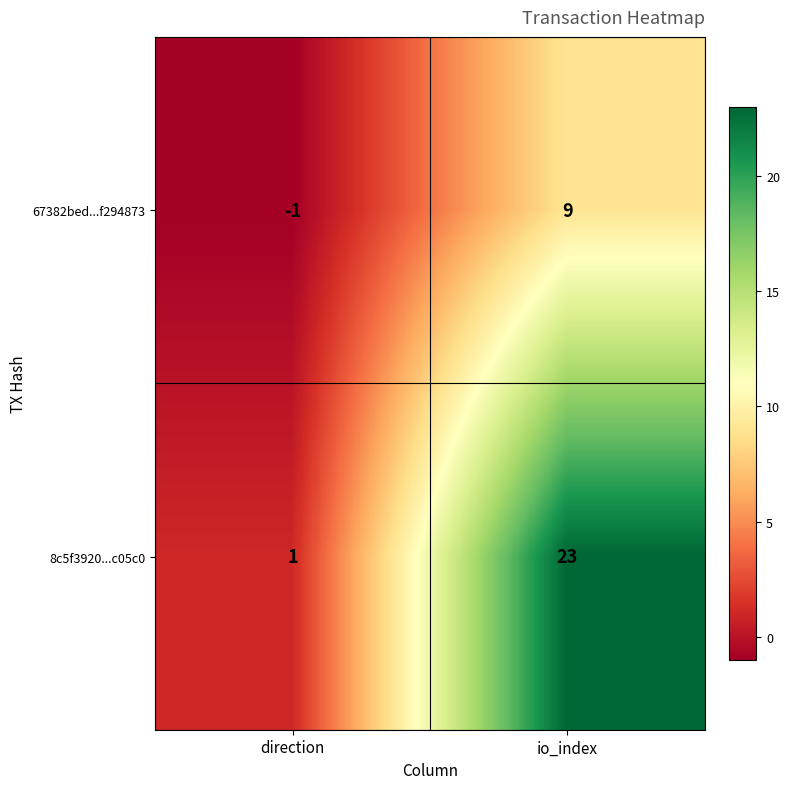

Which label corresponds to the largest value in the chart?

io_index